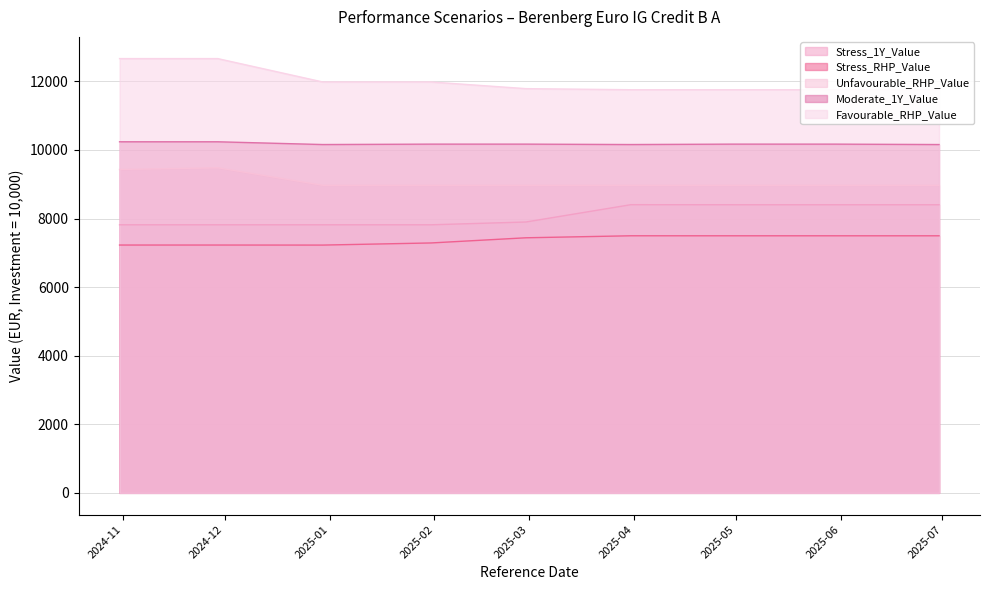

The value of Favourable_RHP_Value at 2024-12-30 is 19401.8. True or false?

False